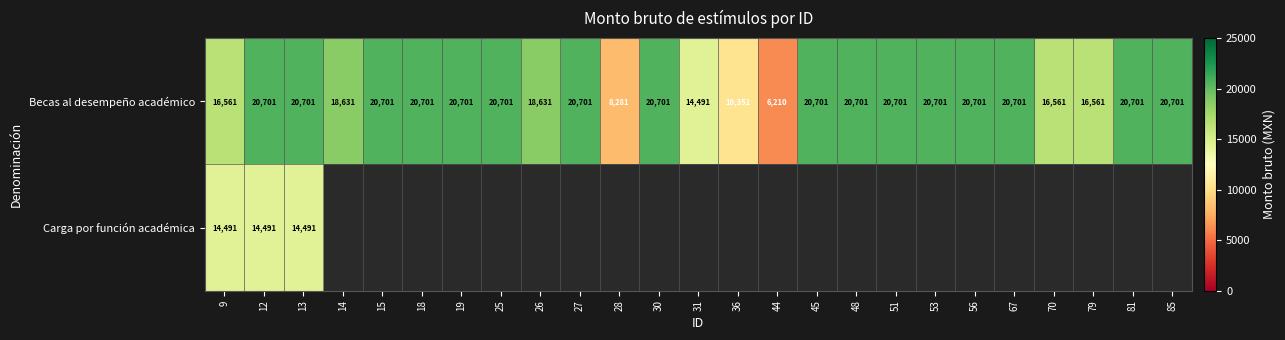

At which label does Becas al desempeño académico reach its minimum?

44